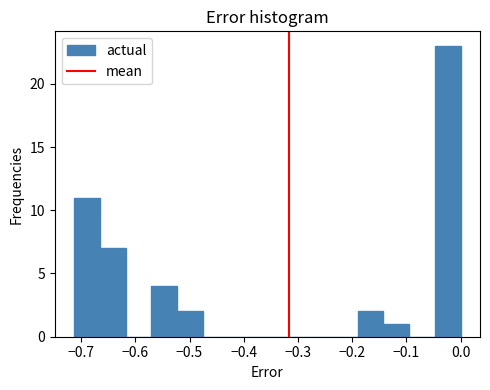

Which range on the x-axis has the tallest bar?

-0.05 to 0.00